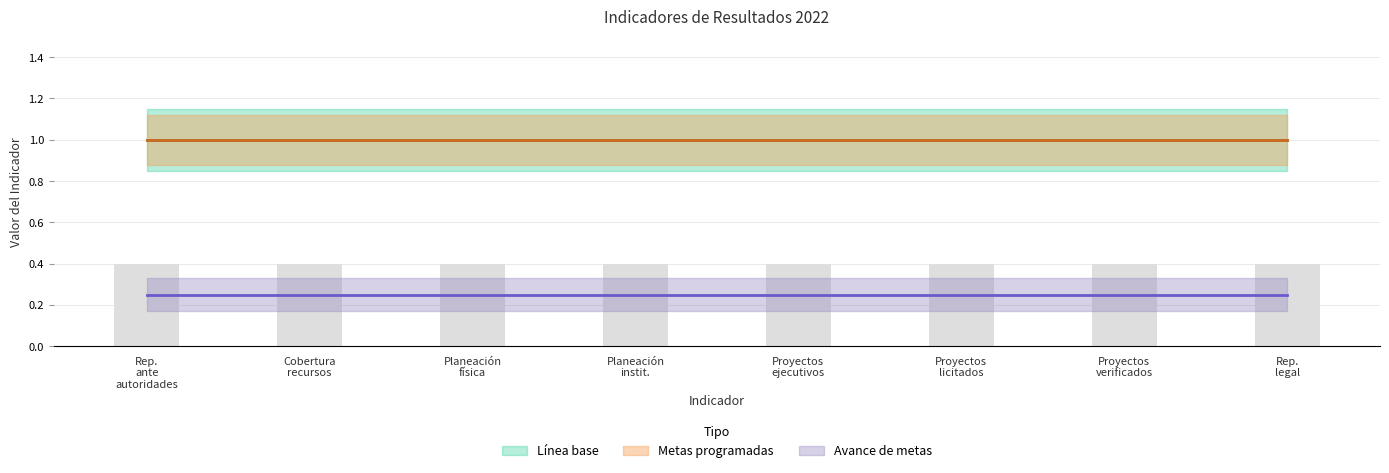

How many data points does each series have?

8